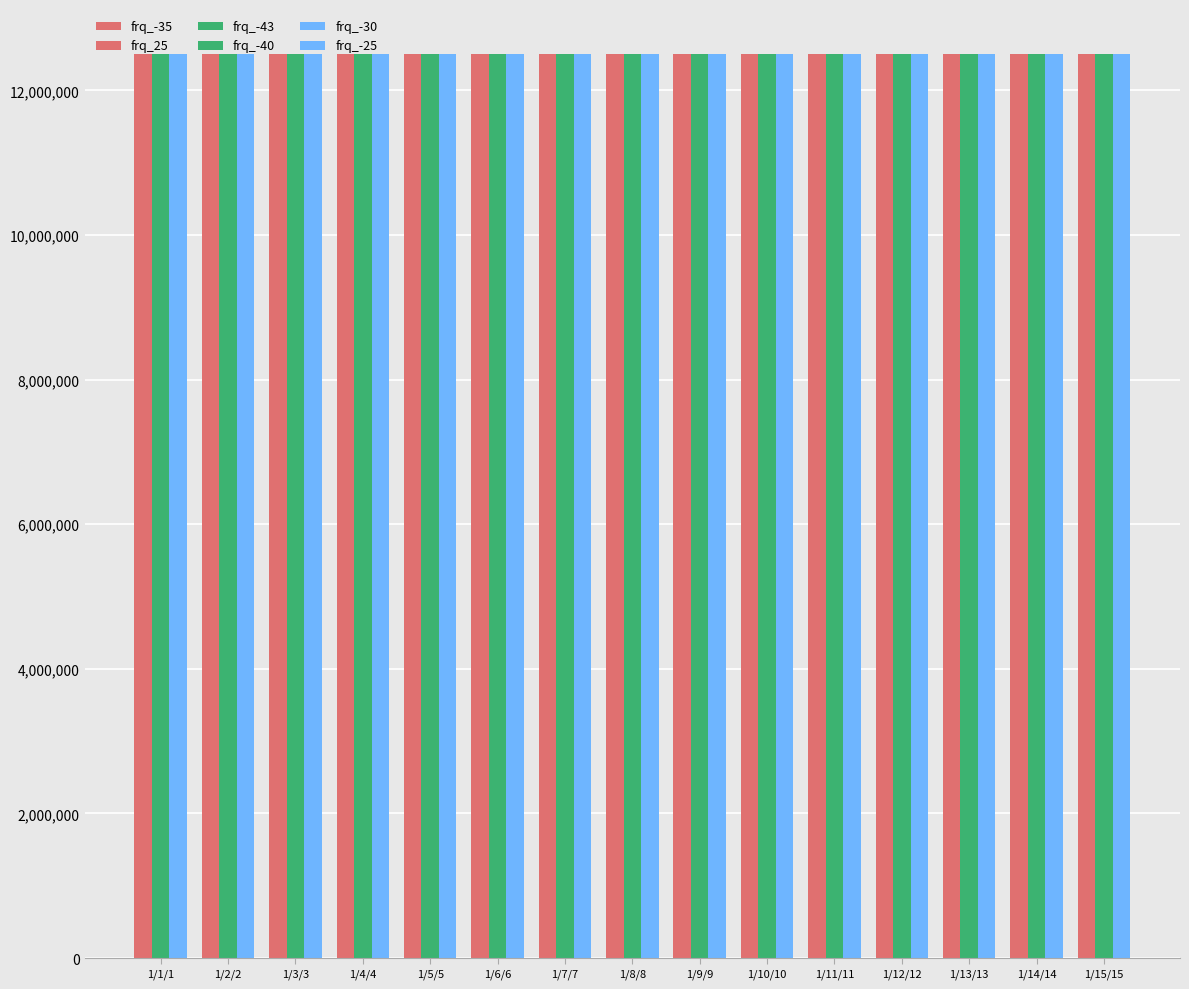

What is the maximum value shown in the chart?

12500011.4